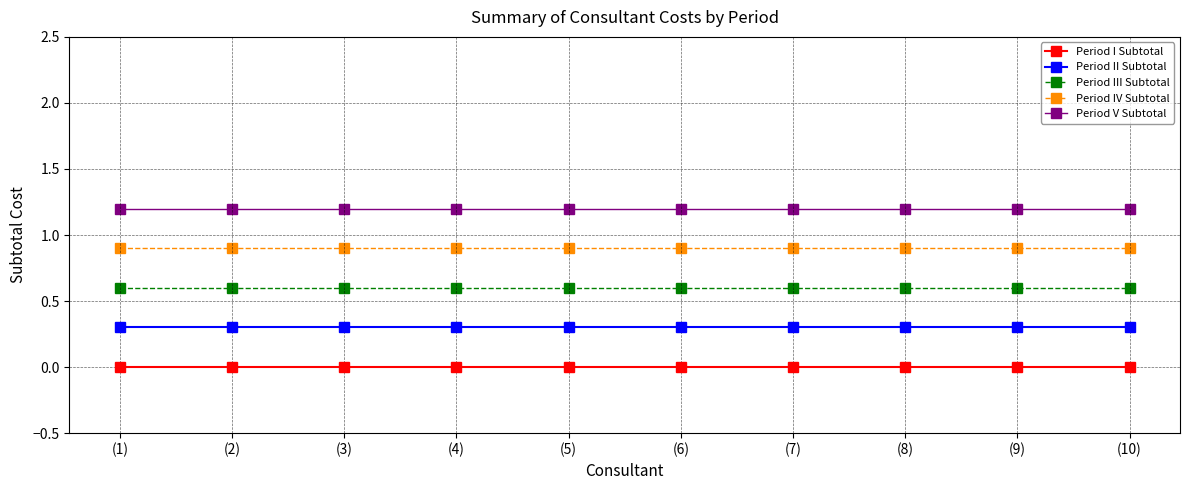

Which series changed the most between (5) and (7)?

Period I Subtotal